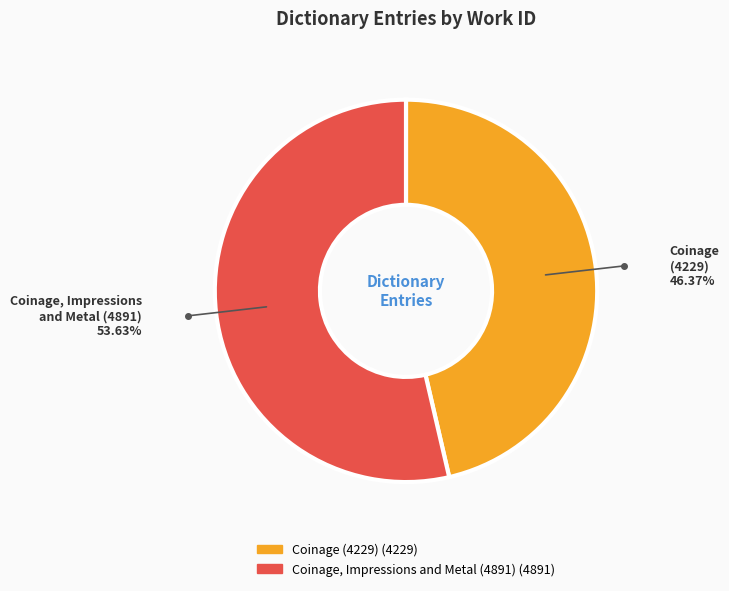

How many segments does this pie chart have?

2